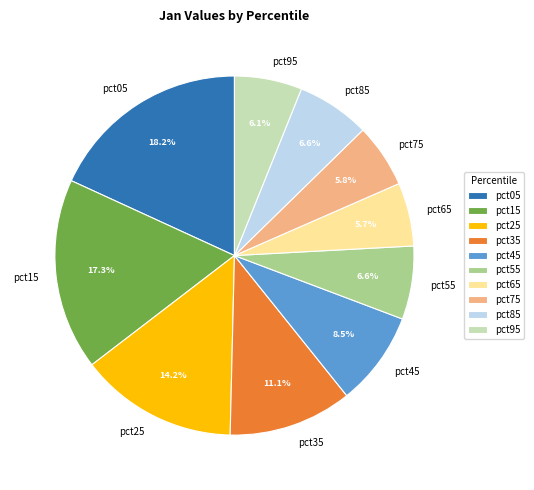

To the nearest percent, what is the combined percentage of pct05 and pct75?

24%